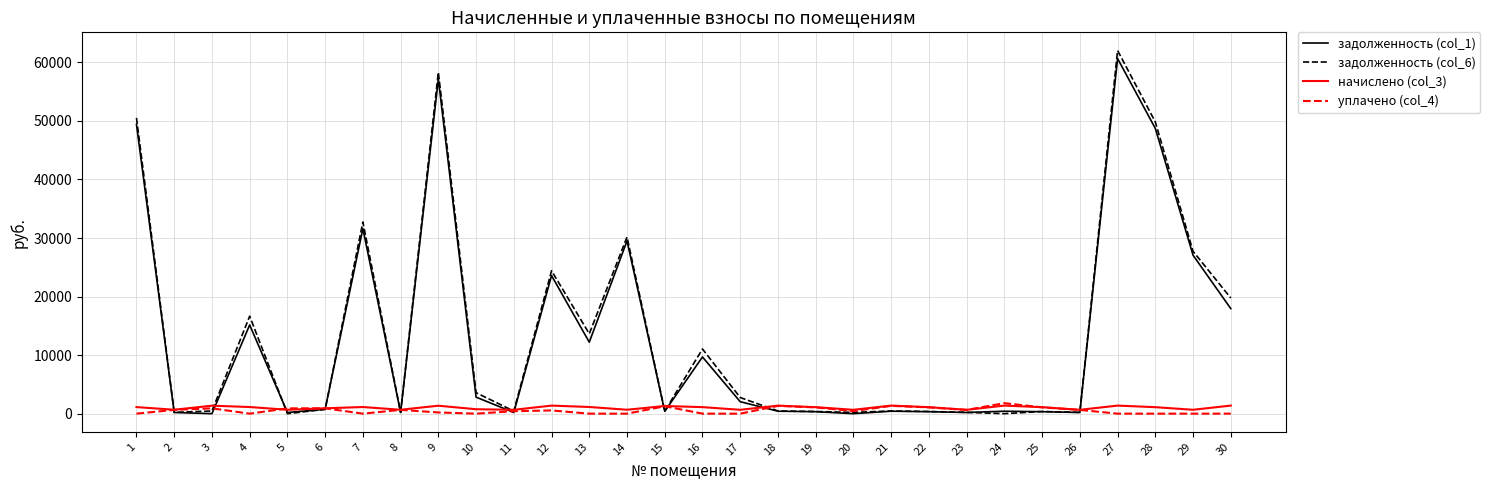

The начислено (col_3) series shows 665.0 at 5. True or false?

True